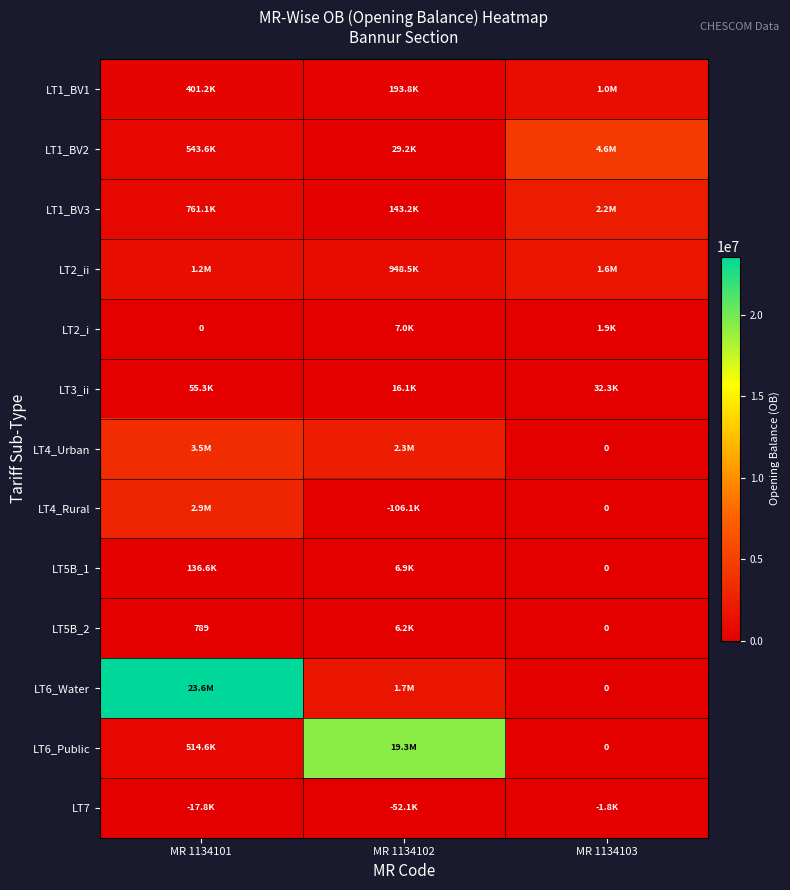

Between MR 1134102 and MR 1134101, which is larger?

MR 1134101